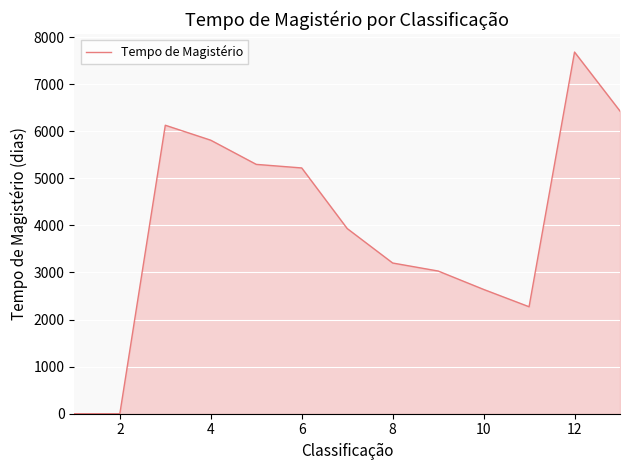

What is the difference between the maximum and minimum values?

7681